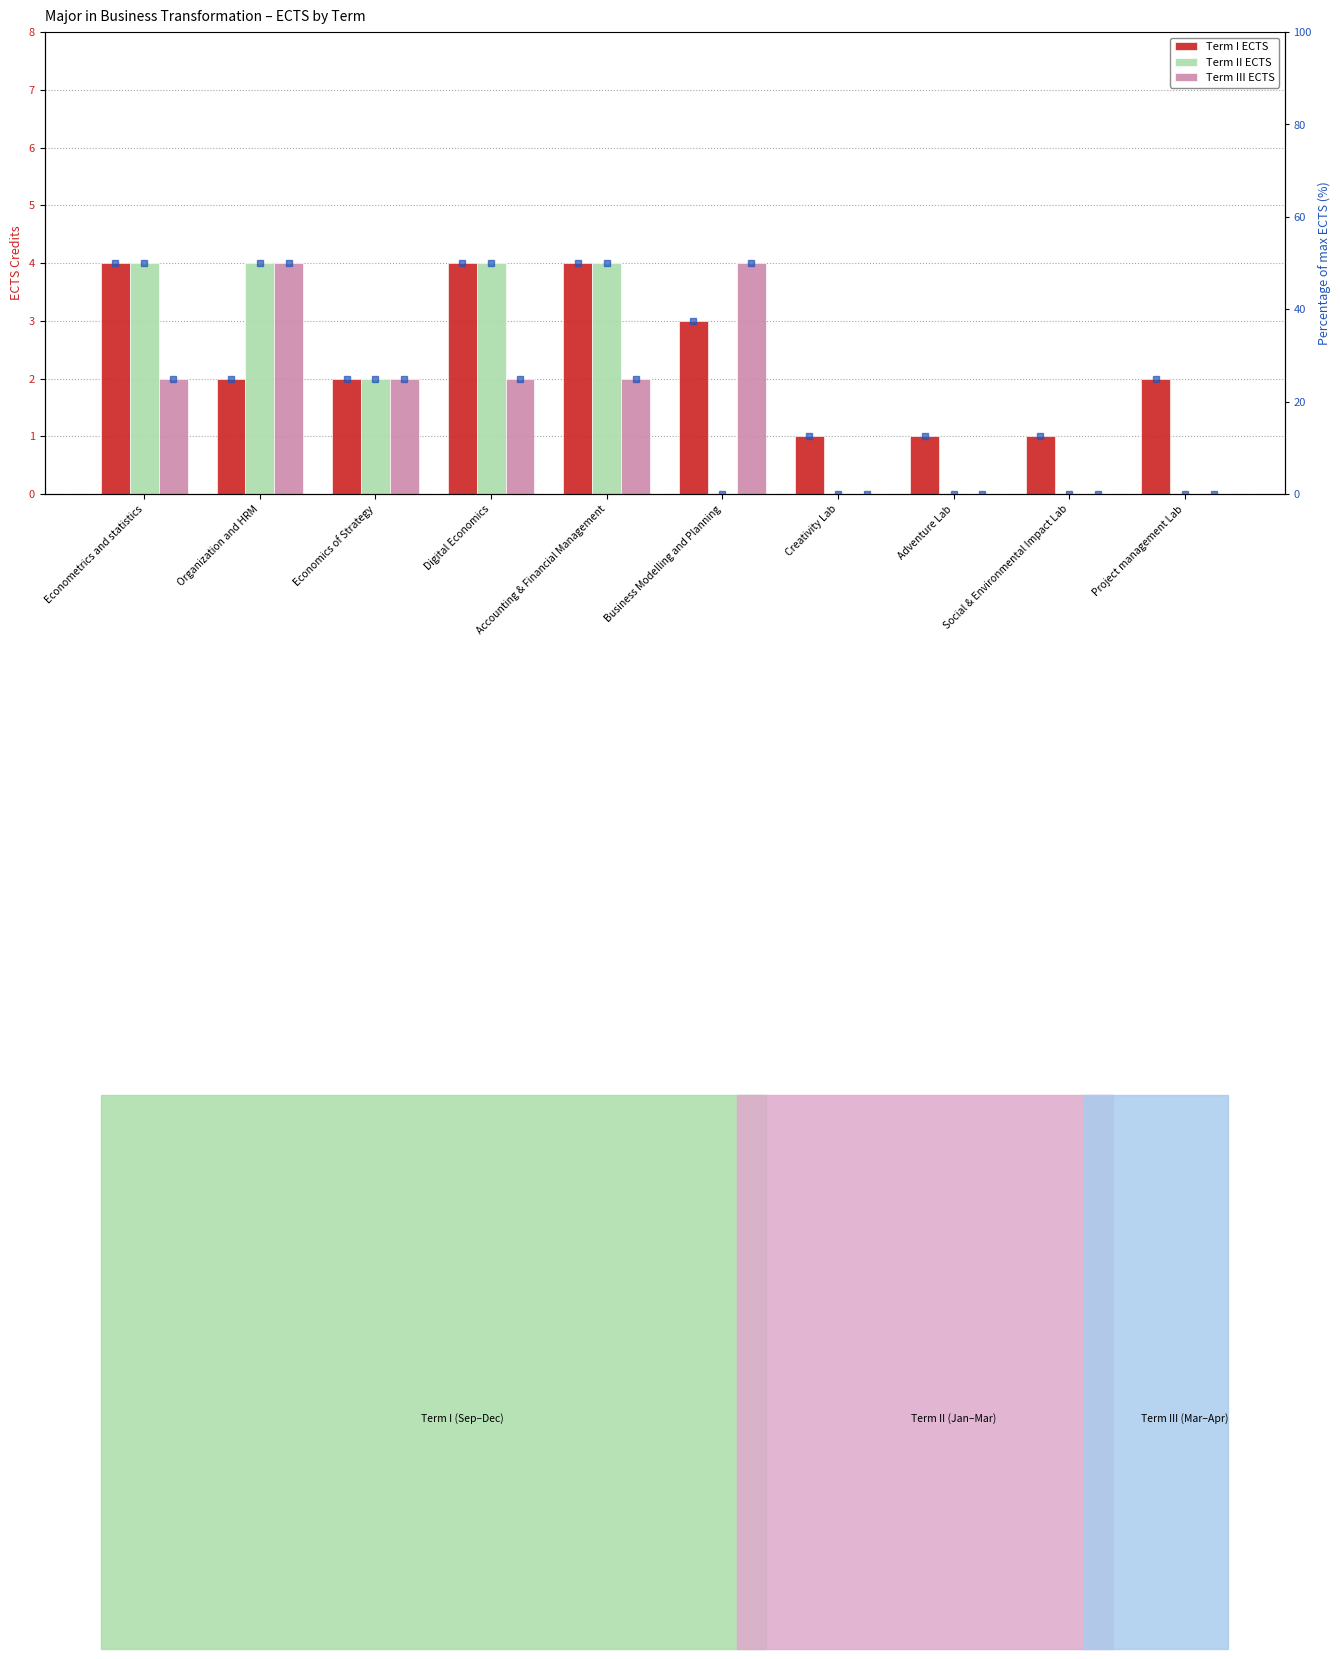

What is the label of the 2nd bar from the right?

Social & Environmental Impact Lab